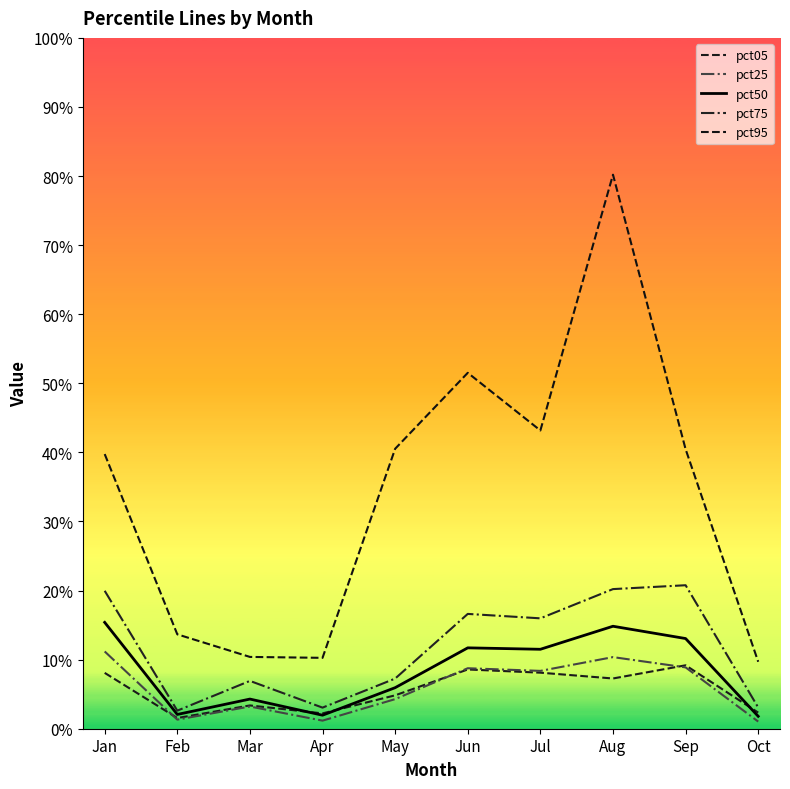

What are all the series names shown in the legend?

pct05, pct25, pct50, pct75, pct95